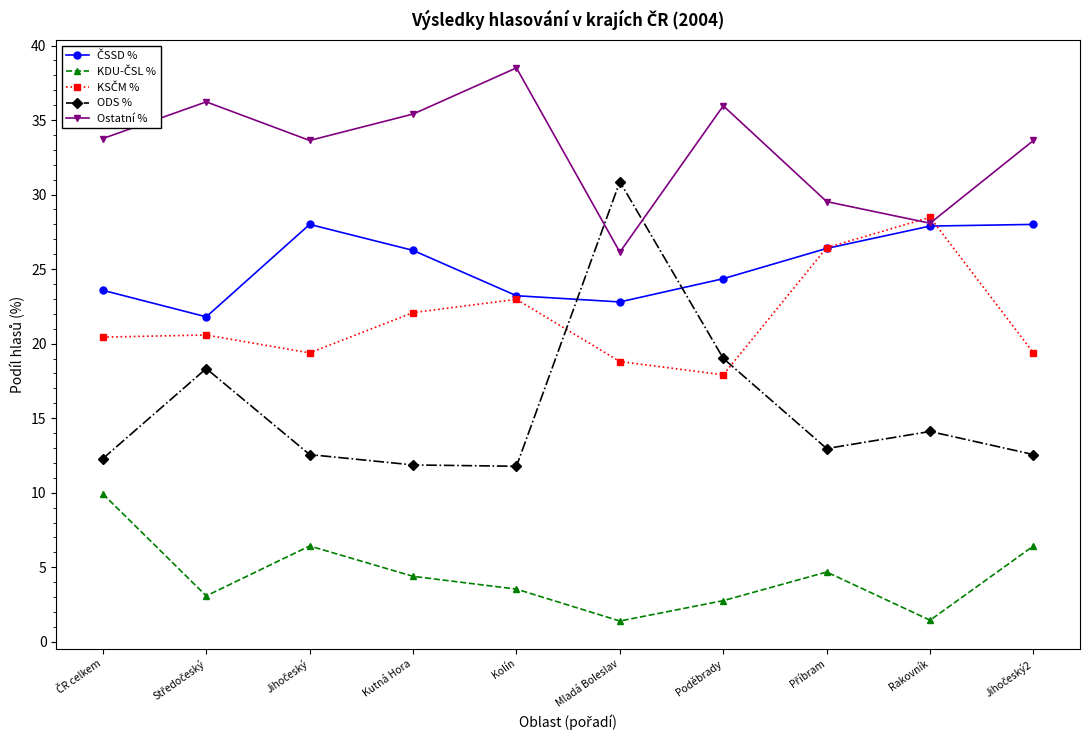

True or false: ODS % has more than 0 points higher than both neighbors.

True